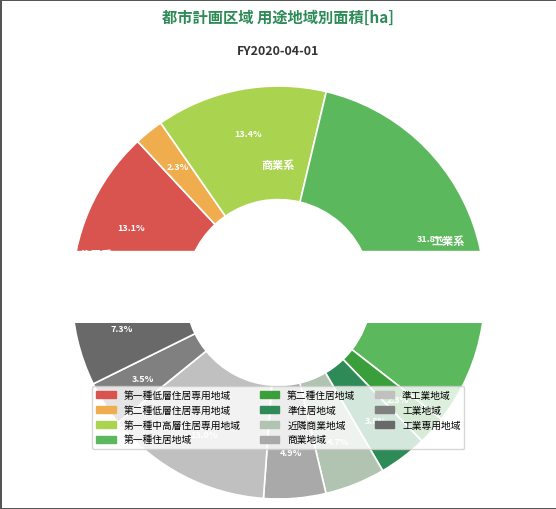

Is the sum of 第一種低層住居専用地域 and 準工業地域 greater than half?

No